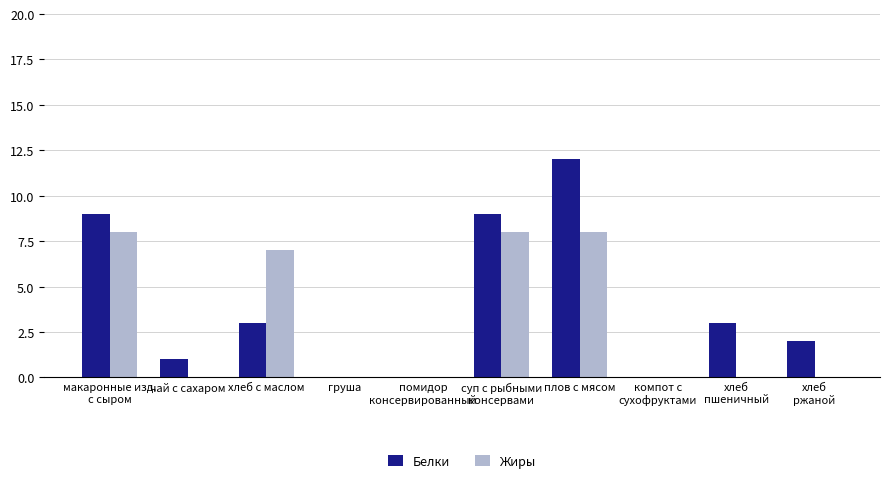

At which label does Белки first exceed 3?

макаронные изд.
с сыром